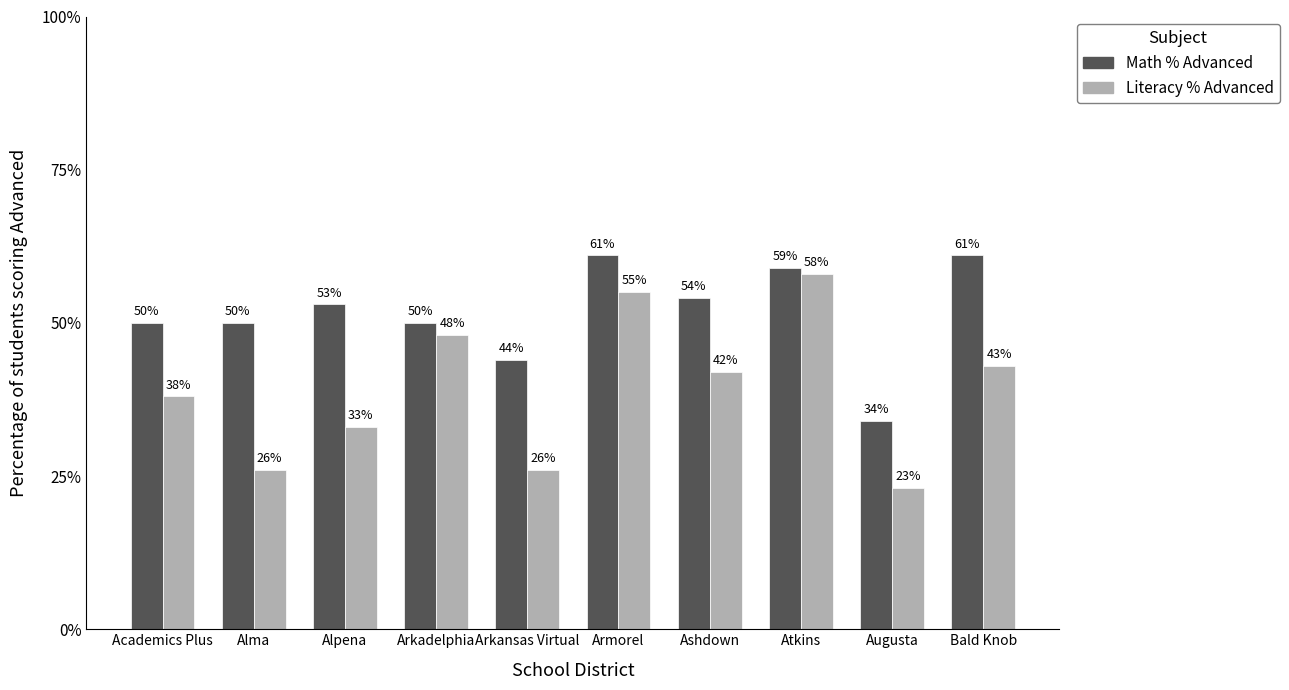

How many categories are shown in the chart?

10